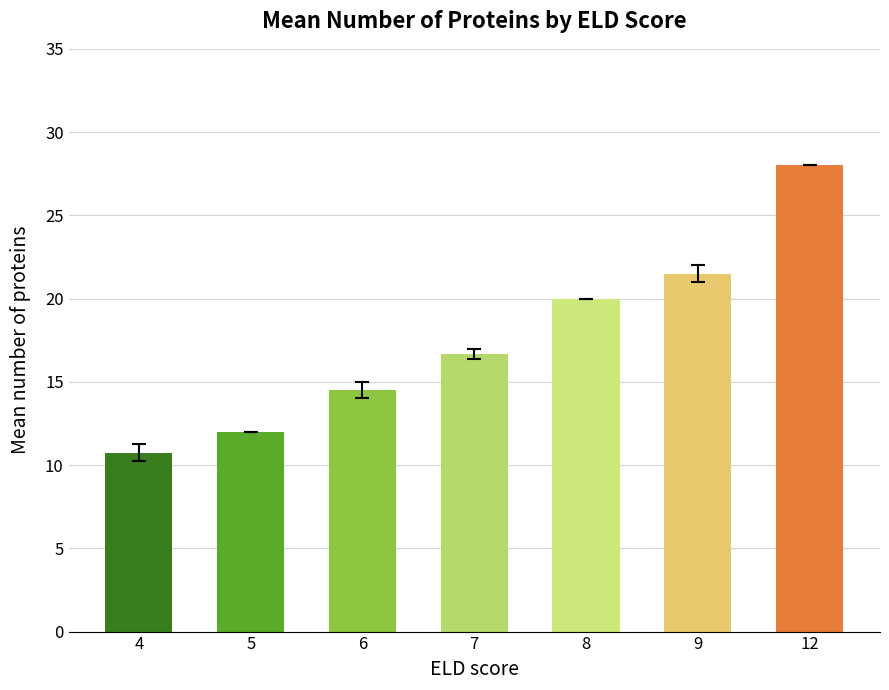

At which category does the chart reach its peak across all series?

12